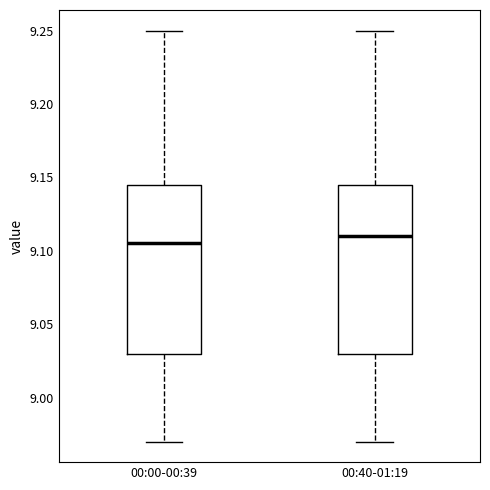

Reading left to right, transcribe this box plot: for each box, give where its median line is, the range the box spans, and where its two whiskers end, as read against the y-axis. The values are not printed on the chart, so give them approximately, as read against the axis.

00:00-00:39: median 9.105, box 9.030 to 9.145, whiskers 8.970 to 9.250
00:40-01:19: median 9.110, box 9.030 to 9.145, whiskers 8.970 to 9.250